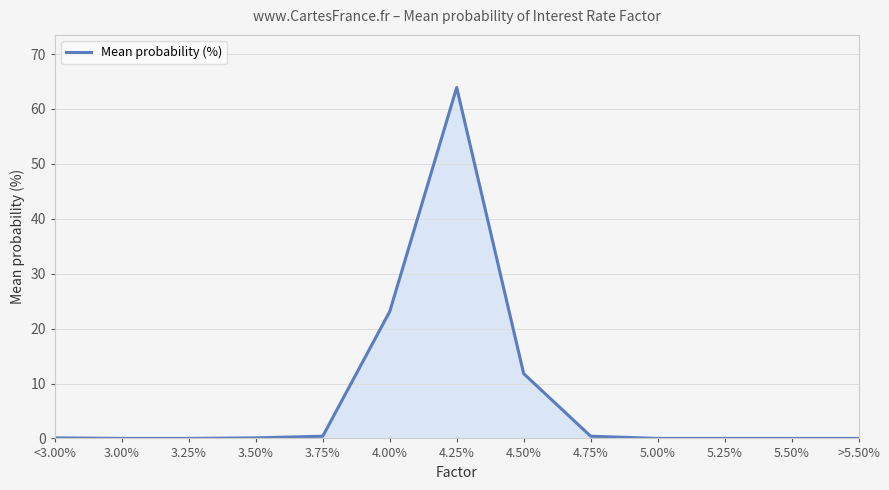

What is the change in value from 4.25% to 5.00%?

-63.9